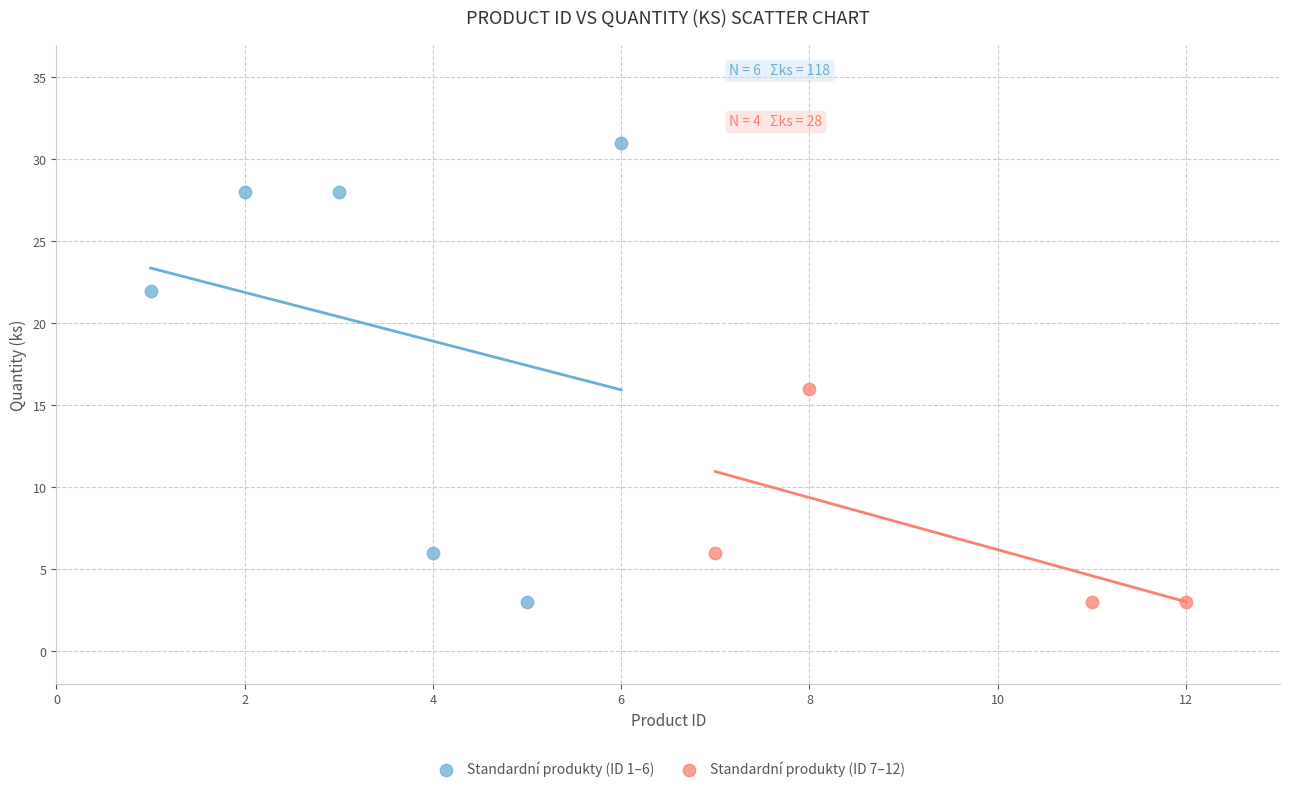

Which series has the widest spread of Y values?

Standardní produkty (ID 1–6)